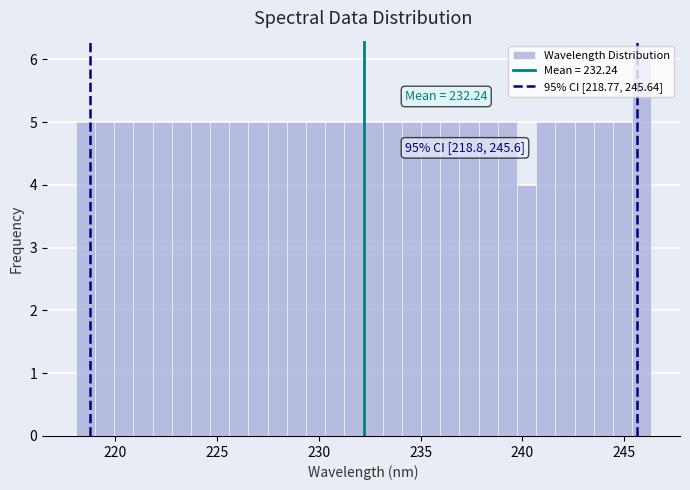

Read against the x-axis, roughly where is the centre of the tallest bar?

246.0